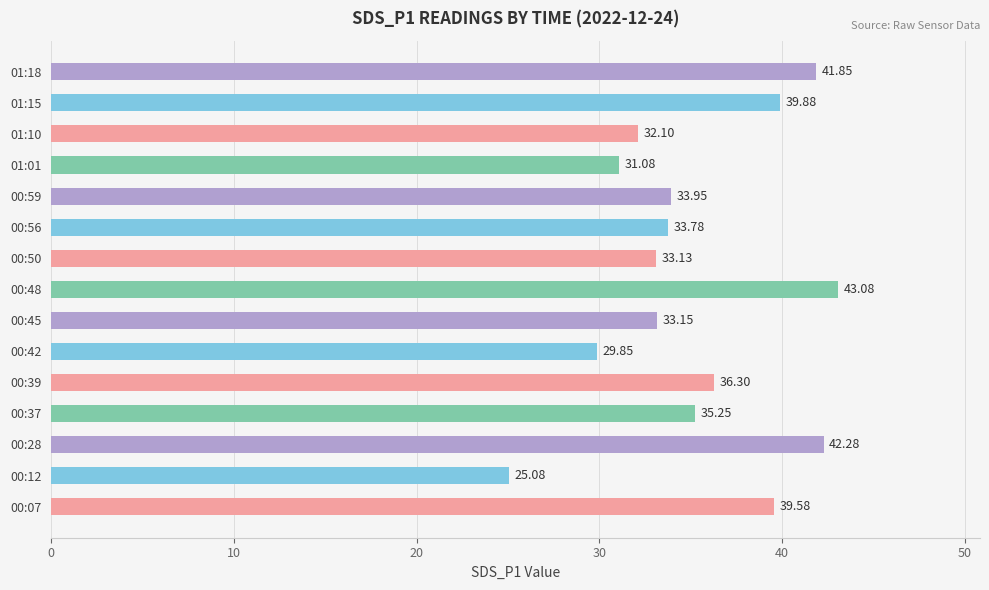

What is the difference between the maximum and minimum values?

18.0